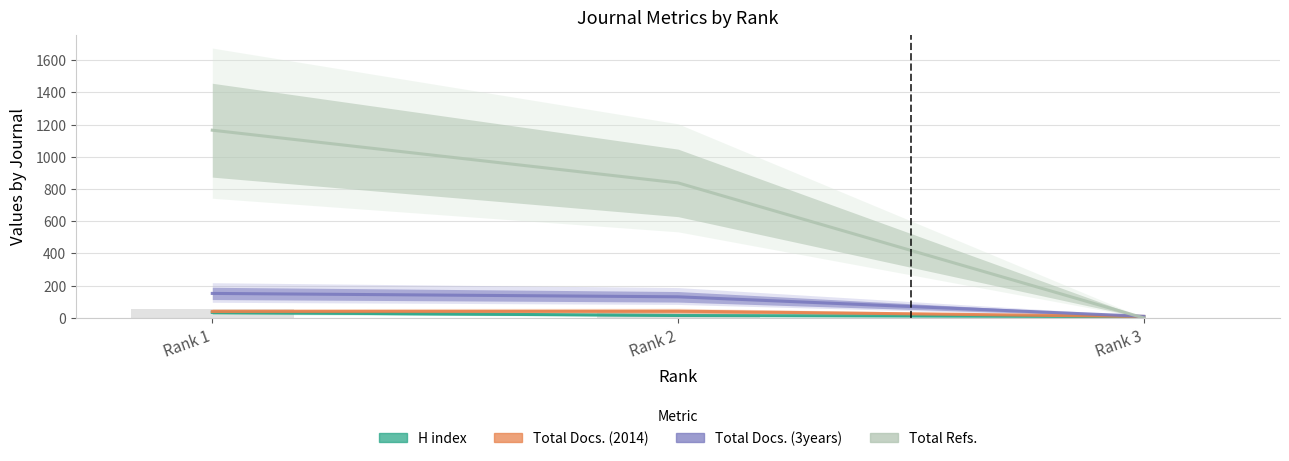

Count the number of data series in this chart.

4